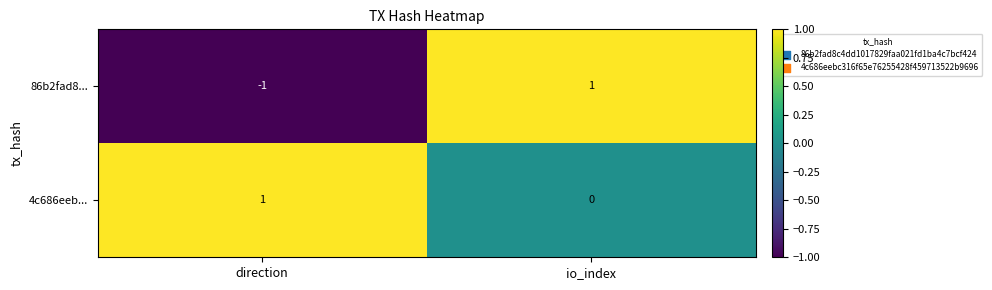

Where is 86b2fad8... nearest to the value 0?

direction